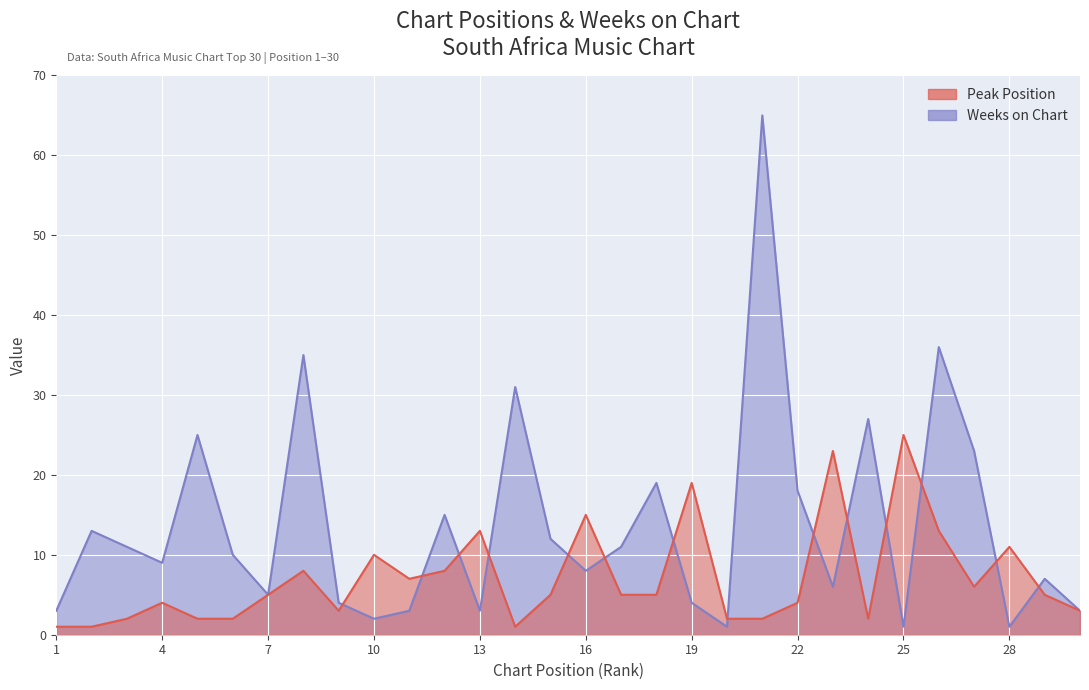

Reading left to right, extract all data points from this chart.

Peak Position: 1=1	2=1	3=2	4=4	5=2	6=2	7=5	8=8	9=3	10=10	11=7	12=8	13=13	14=1	15=5	16=15	17=5	18=5	19=19	20=2	21=2	22=4	23=23	24=2	25=25	26=13	27=6	28=11	29=5	30=3
Weeks on Chart: 1=3	2=13	3=11	4=9	5=25	6=10	7=5	8=35	9=4	10=2	11=3	12=15	13=3	14=31	15=12	16=8	17=11	18=19	19=4	20=1	21=65	22=18	23=6	24=27	25=1	26=36	27=23	28=1	29=7	30=3